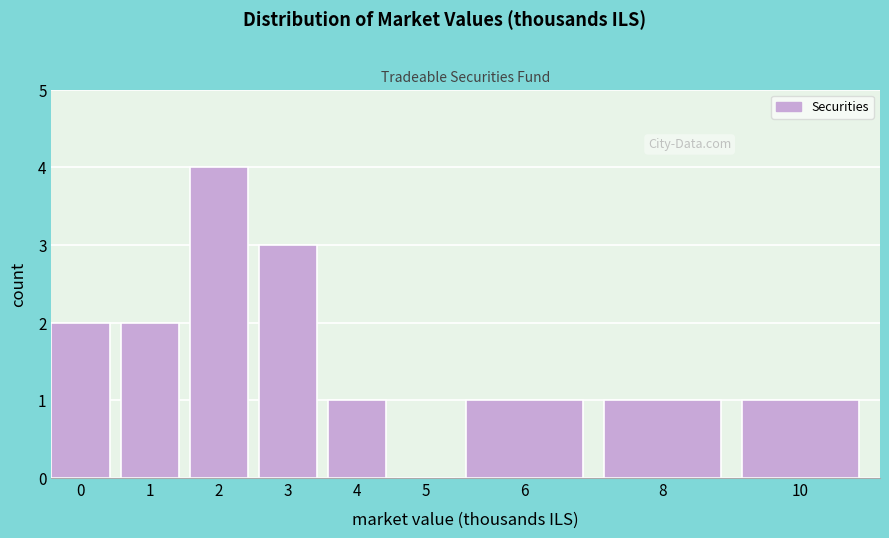

Reading left to right, extract all data points from this chart.

0=2	1=2	2=4	3=3	4=1	5=0	6=1	8=1	10=1